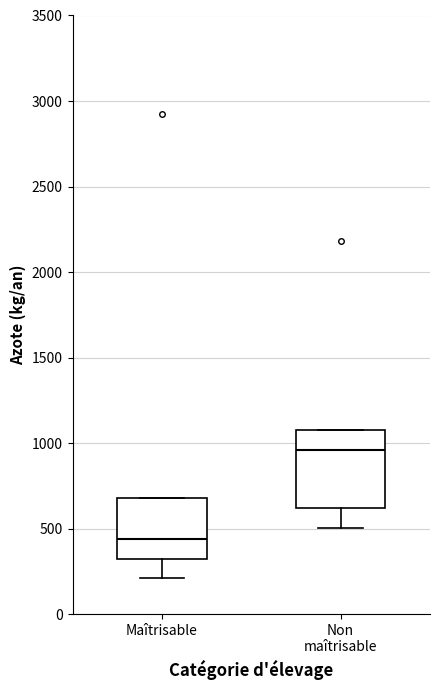

Which box has the highest median line?

Non maîtrisable